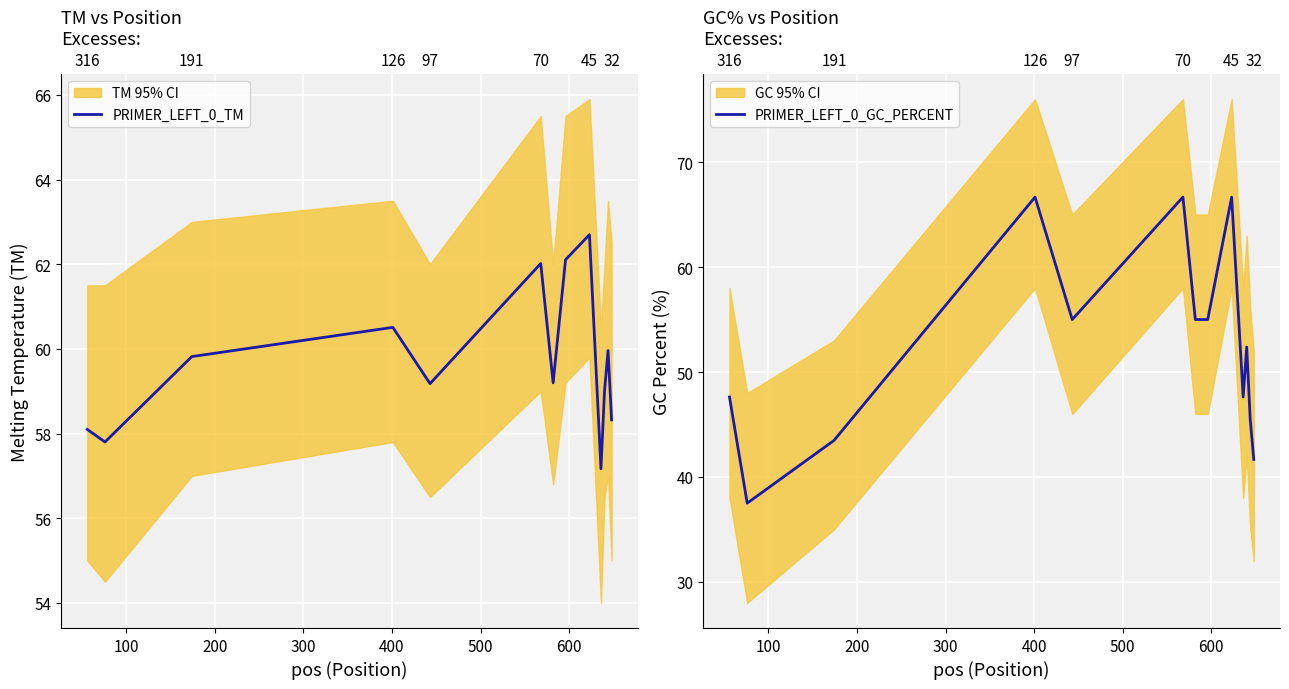

What is the value of the PRIMER_LEFT_0_TM point at the 6th from the left?

62.0